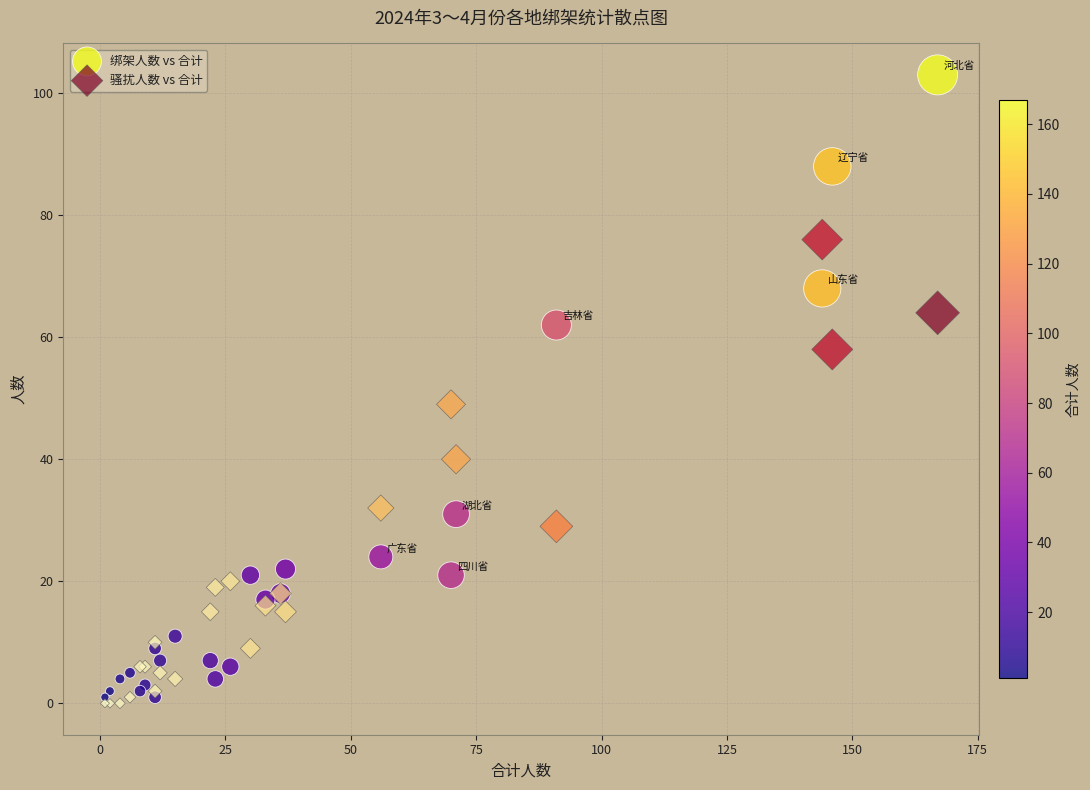

What are all the series names shown in the legend?

绑架人数 vs 合计, 骚扰人数 vs 合计